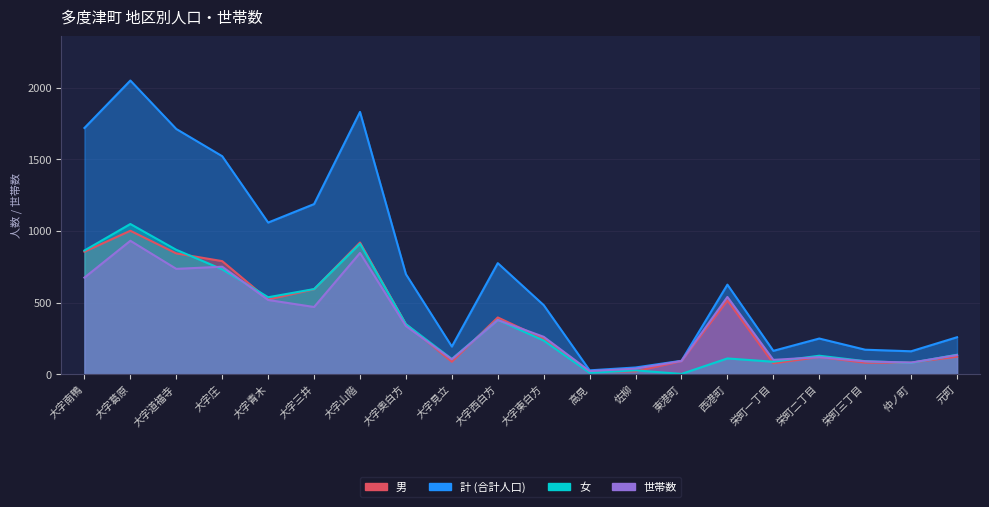

List the labels in order of 男 value, largest first.

大字葛原, 大字山階, 大字南鴨, 大字道福寺, 大字庄, 大字三井, 大字青木, 西港町, 大字西白方, 大字奥白方, 大字東白方, 元町, 栄町二丁目, 東港町, 大字見立, 仲ノ町, 栄町三丁目, 栄町一丁目, 佐柳, 高見